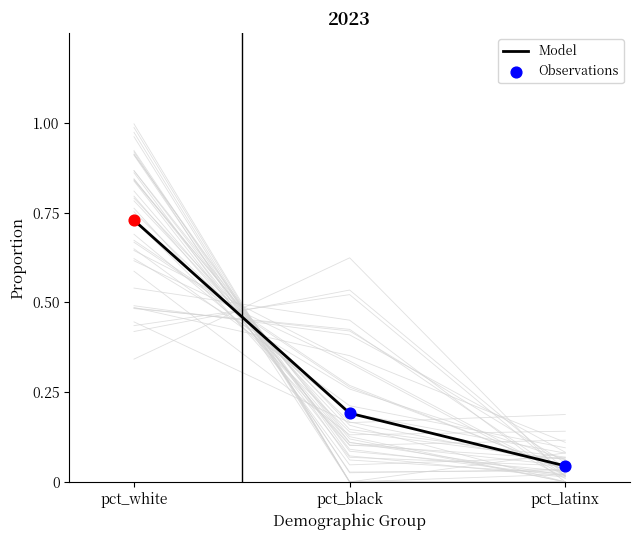

At which label does Model reach its peak?

pct_white